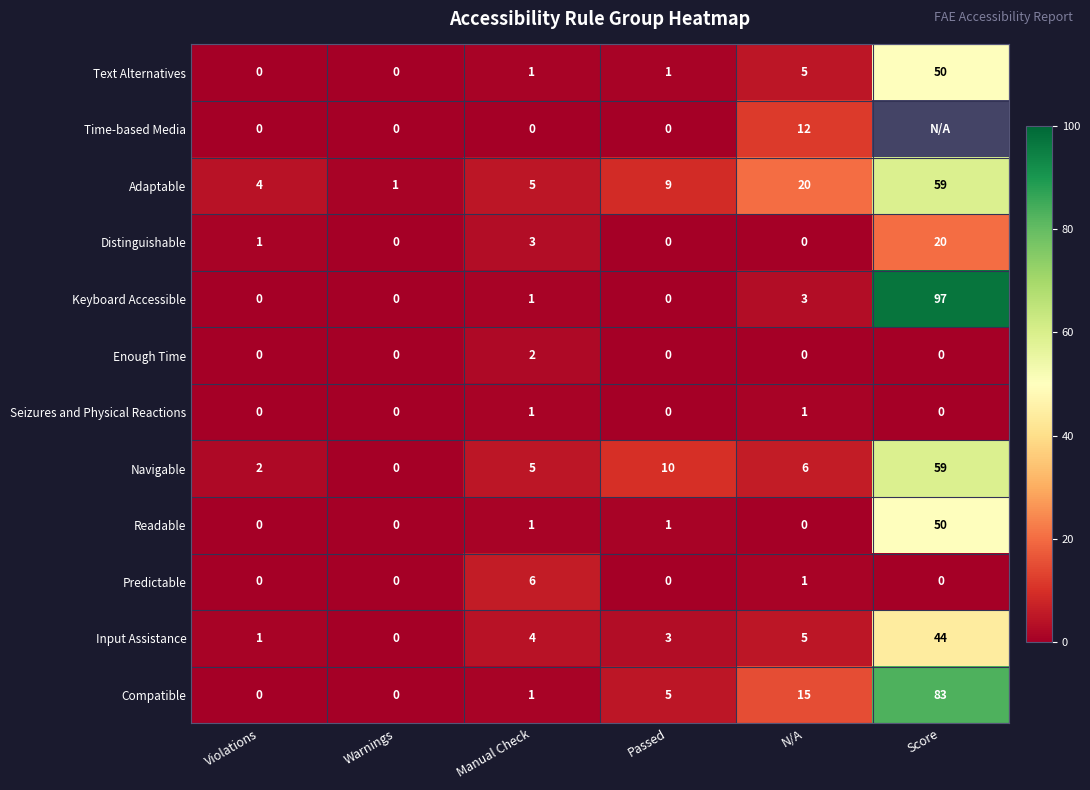

List the labels in order of Navigable value, largest first.

Score, Passed, N/A, Manual Check, Violations, Warnings